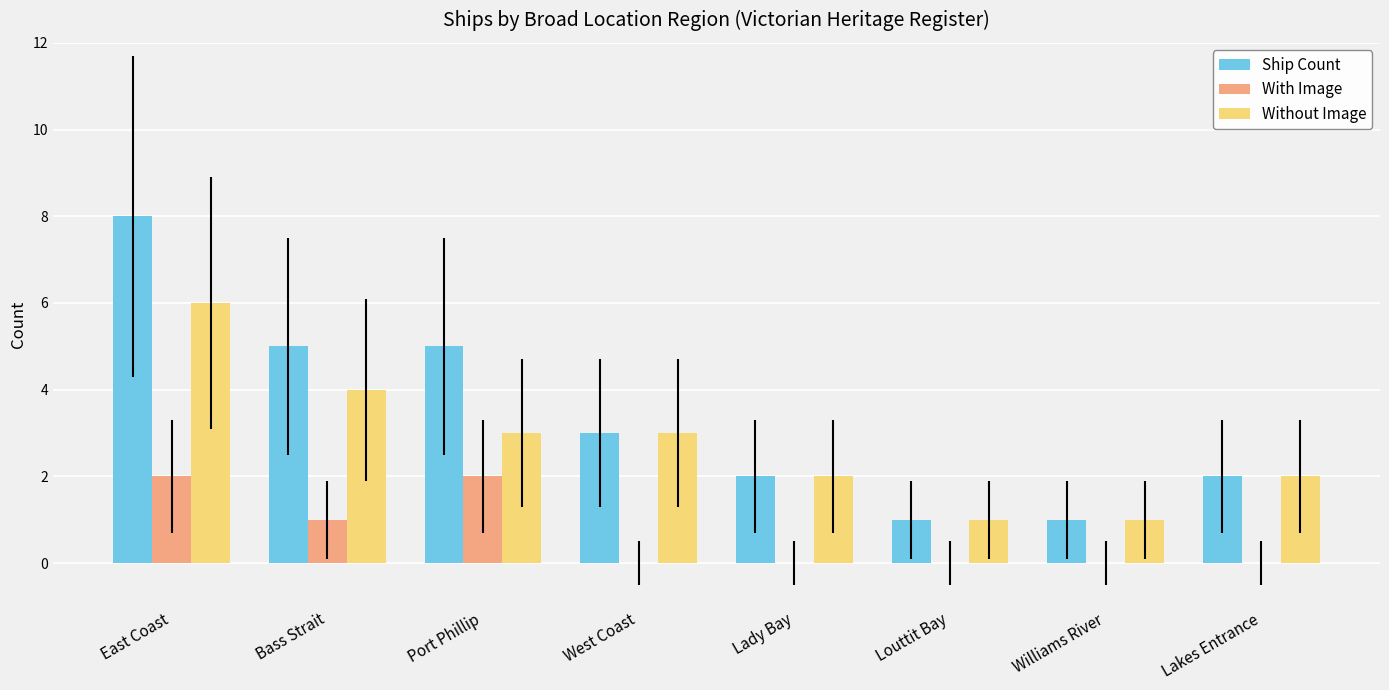

At which category is the sum across all series the highest?

East Coast